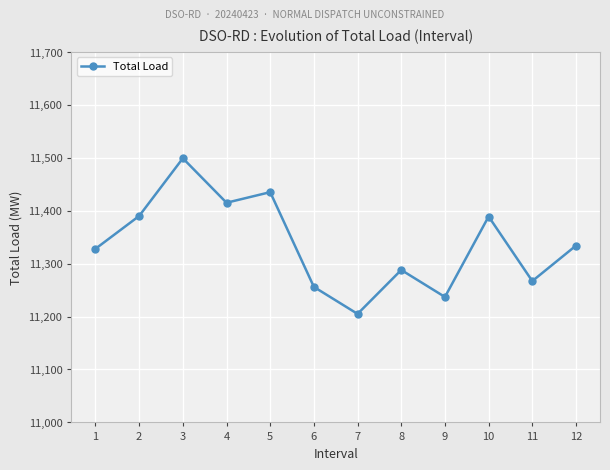

What is the sum of the values at 12 and 2?

22724